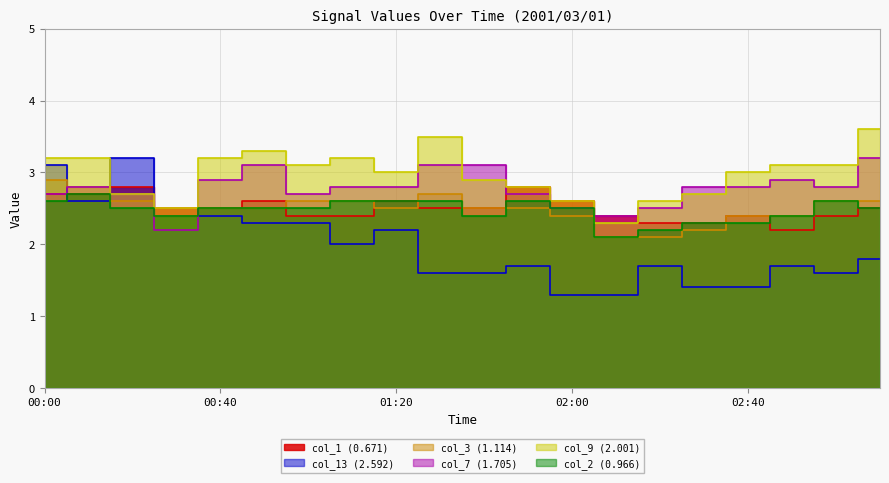

What is the difference between the col_13 (2.592) values at 00:00 and 00:40?

0.7